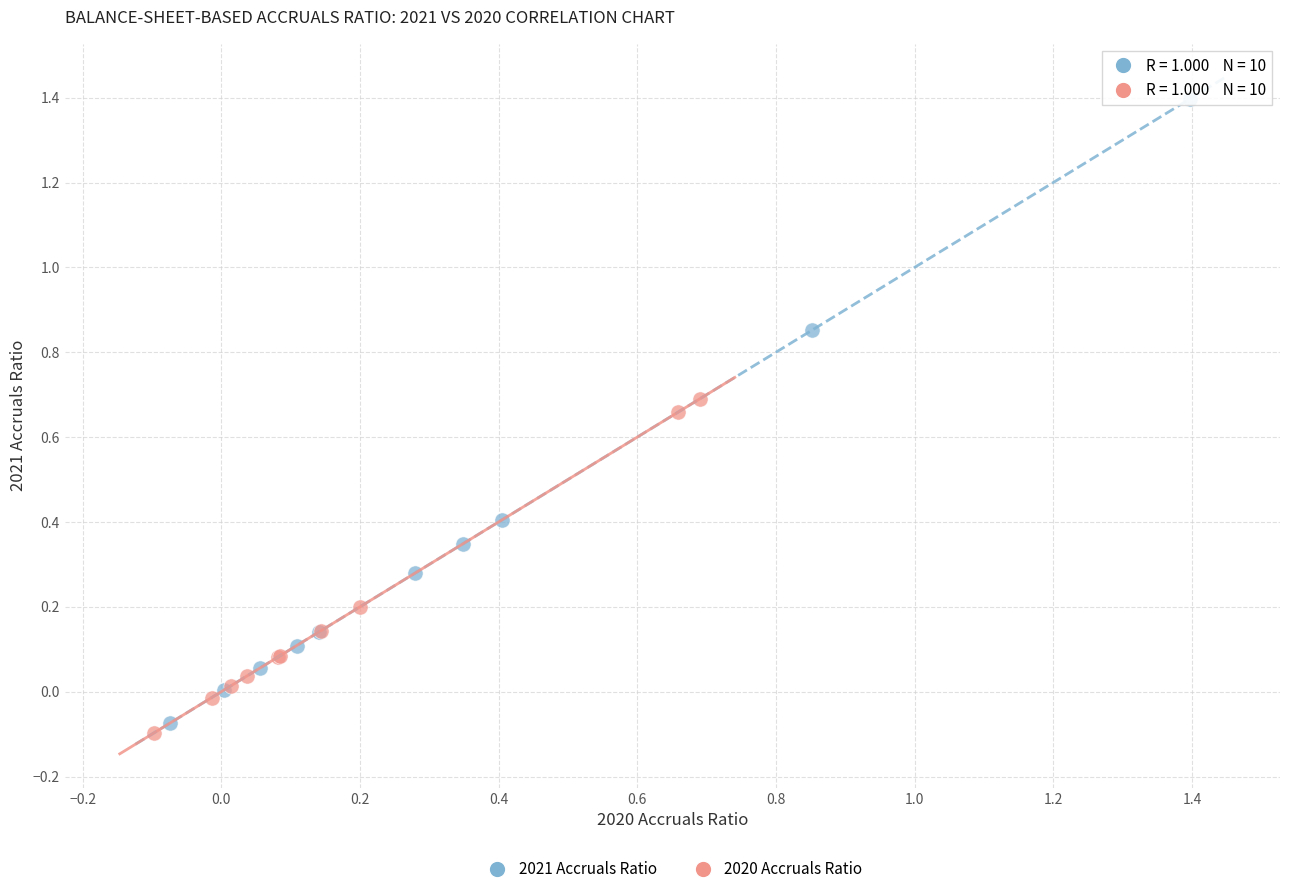

What are all the series names shown in the legend?

2021 Accruals Ratio, 2020 Accruals Ratio